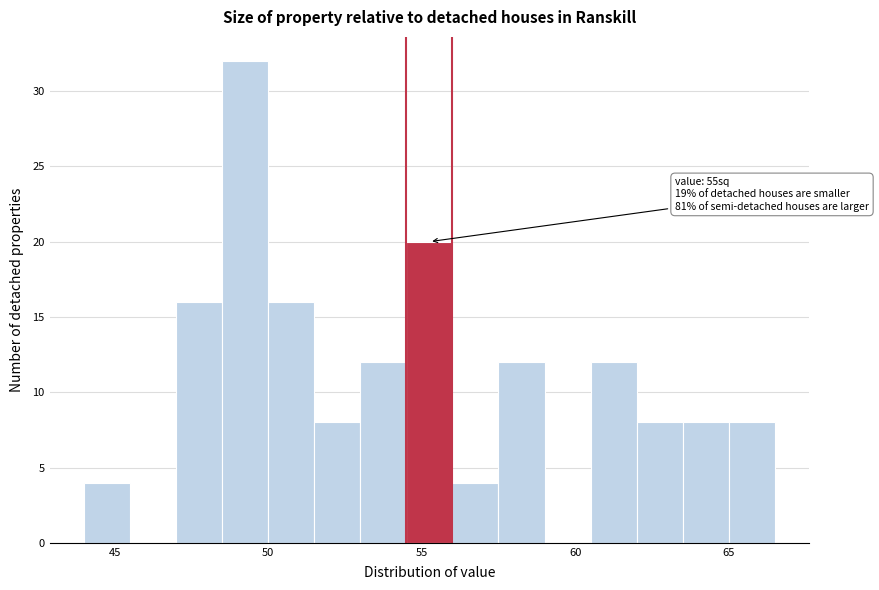

Around what value on the x-axis is the tallest bar? Give the approximate position of its centre, as read against the axis.

49.5